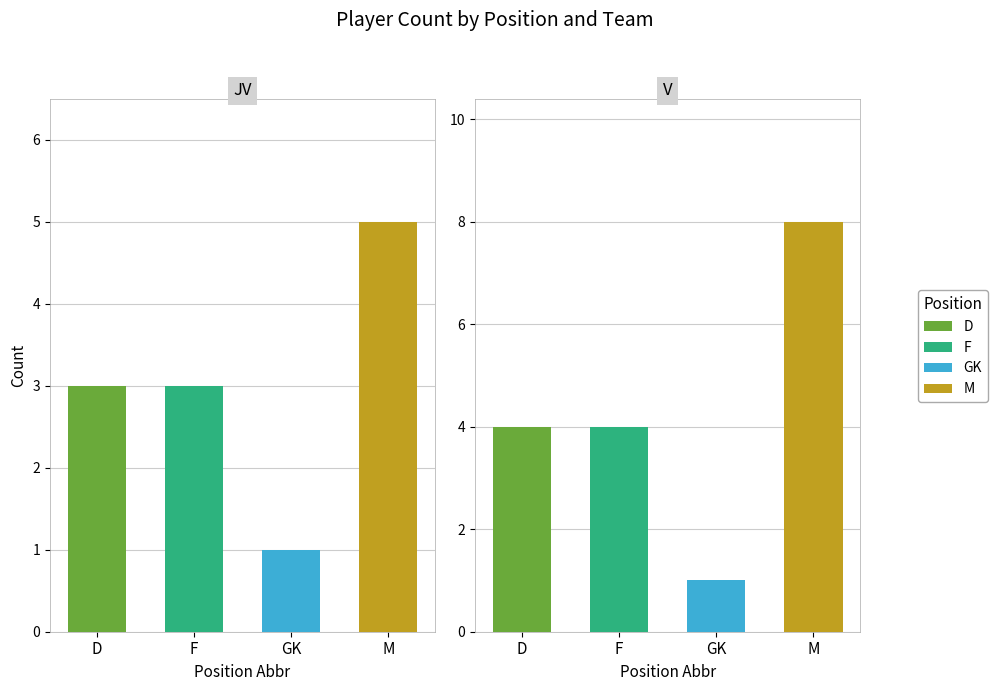

How many distinct data groups are displayed?

4